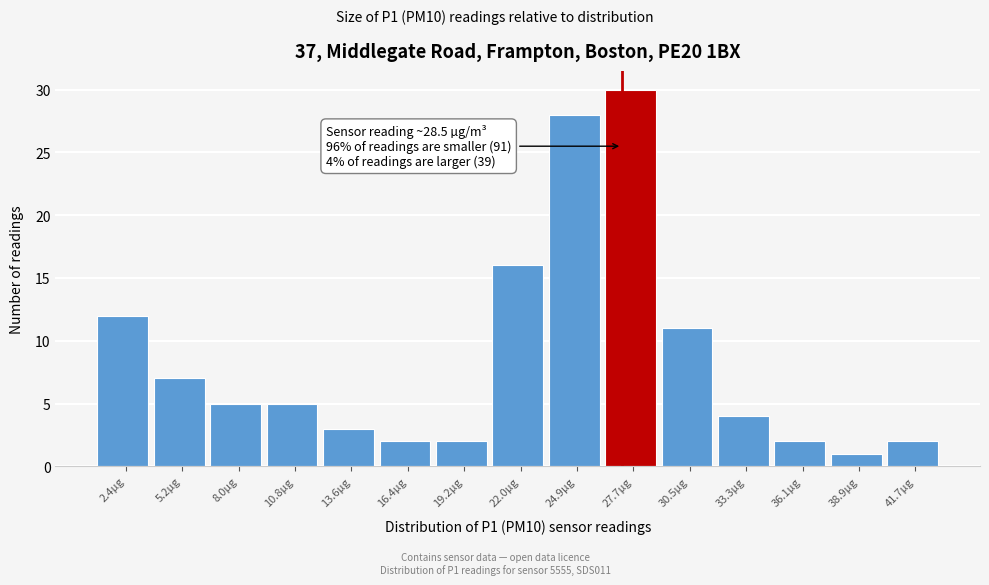

Reading left to right, list all the values displayed in this chart.

12	7	5	5	3	2	2	16	28	30	11	4	2	1	2